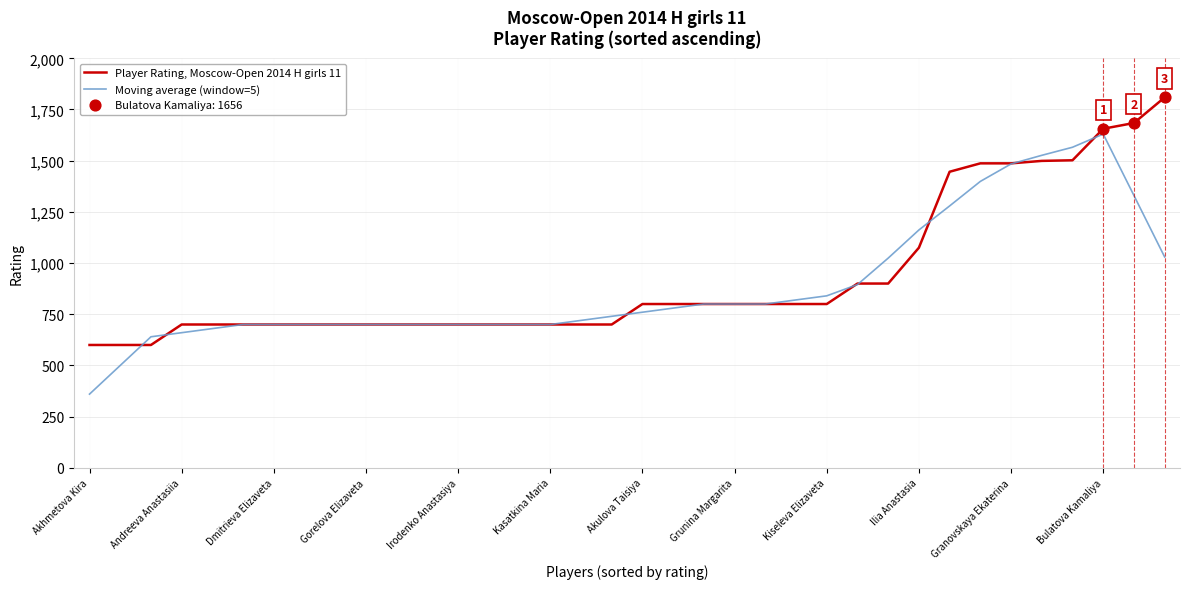

At how many categories does at least one series exceed 492?

36